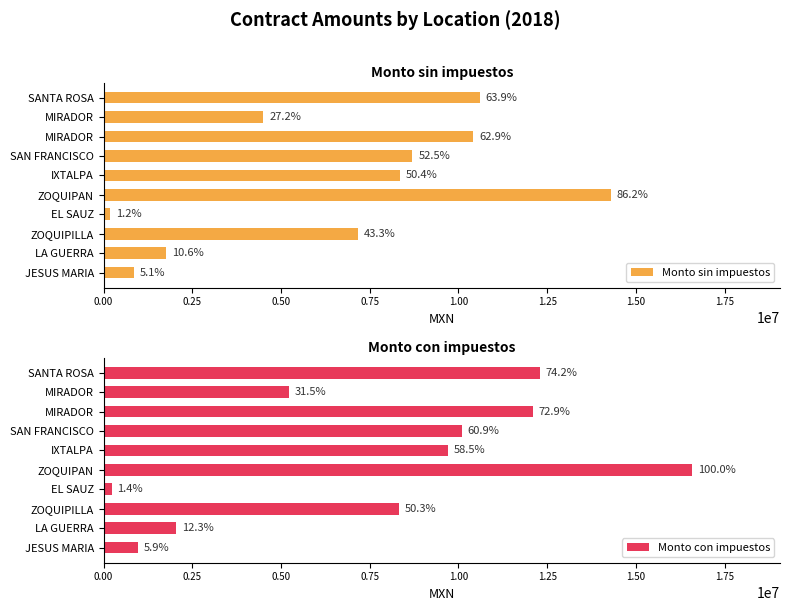

What is the sum of the Monto con impuestos values at ZOQUIPAN and MIRADOR?

28665992.7